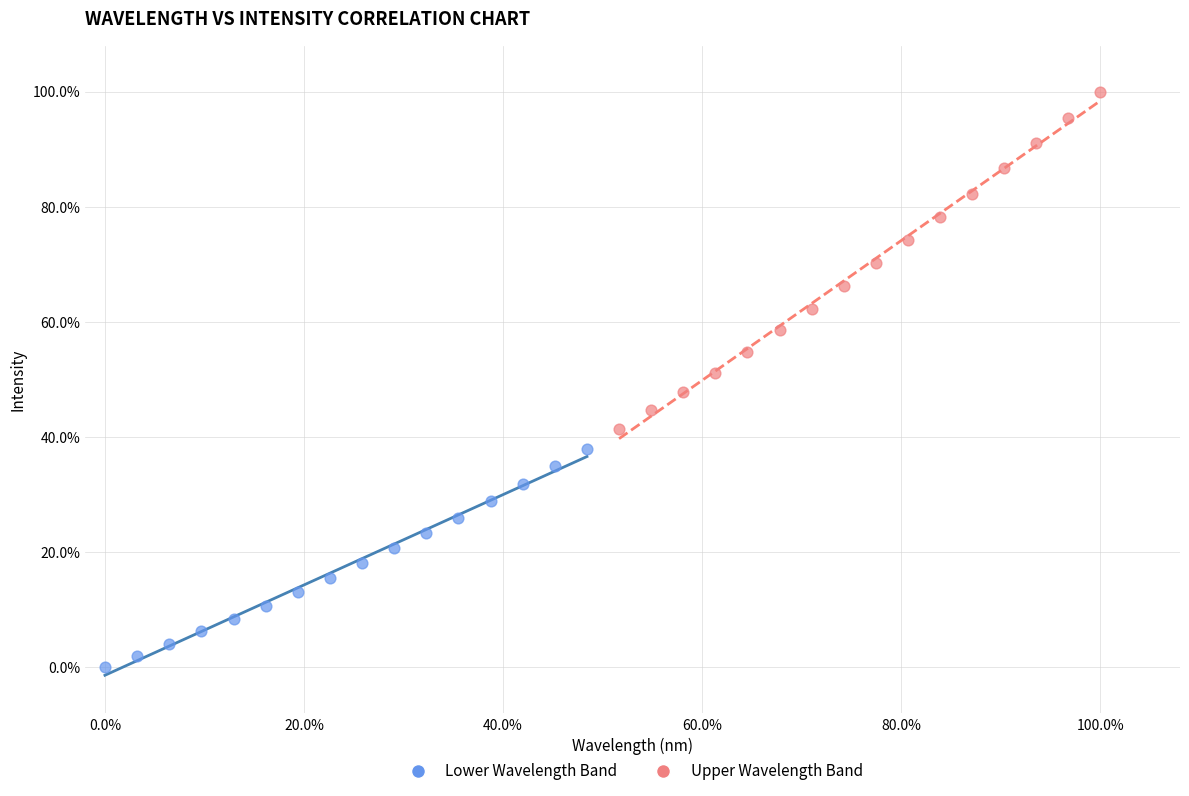

Which series reaches the maximum Y coordinate?

Upper Wavelength Band